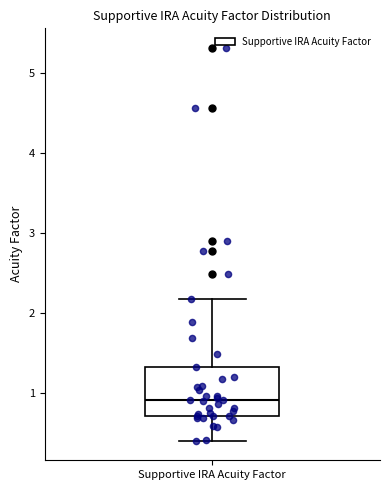

Transcribe this box plot: give where the median line is, the range the box spans, and where the two whiskers end, as read against the y-axis. The values are not printed on the chart, so give them approximately, as read against the axis.

median 0.9, box 0.7 to 1.3, whiskers 0.4 to 2.2